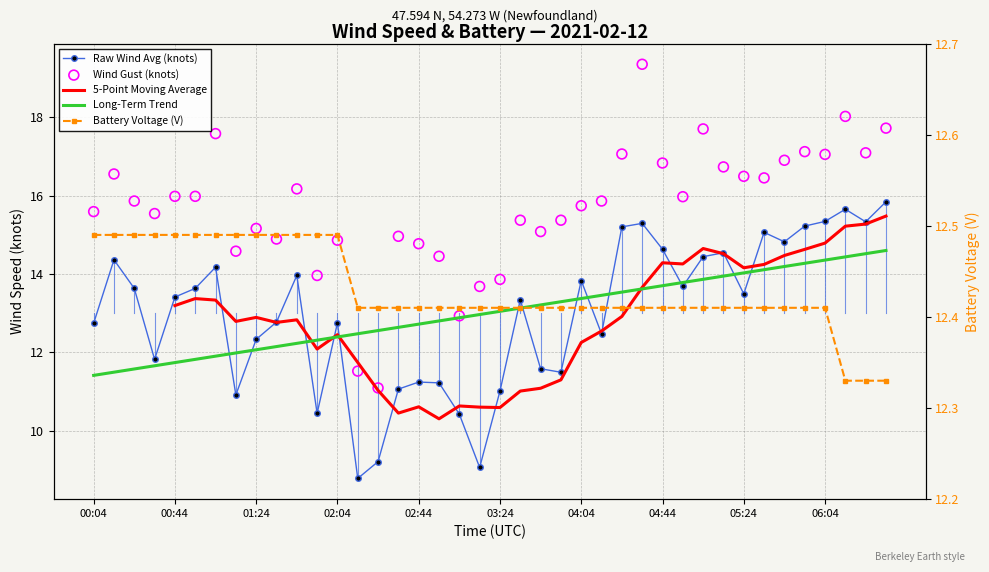

What is the total value across all series at 21?

65.3